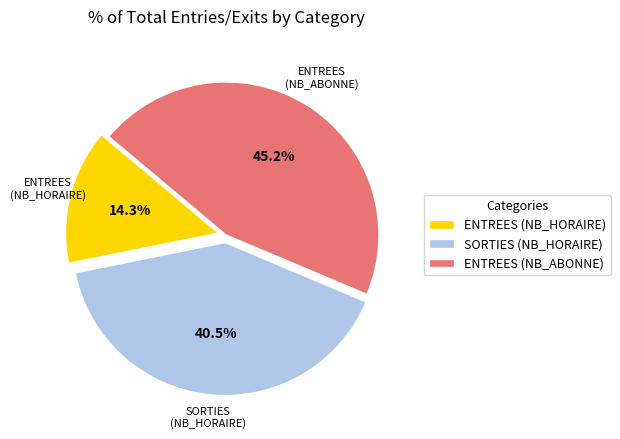

True or false: ENTREES (NB_HORAIRE) accounts for 5% of the total.

False